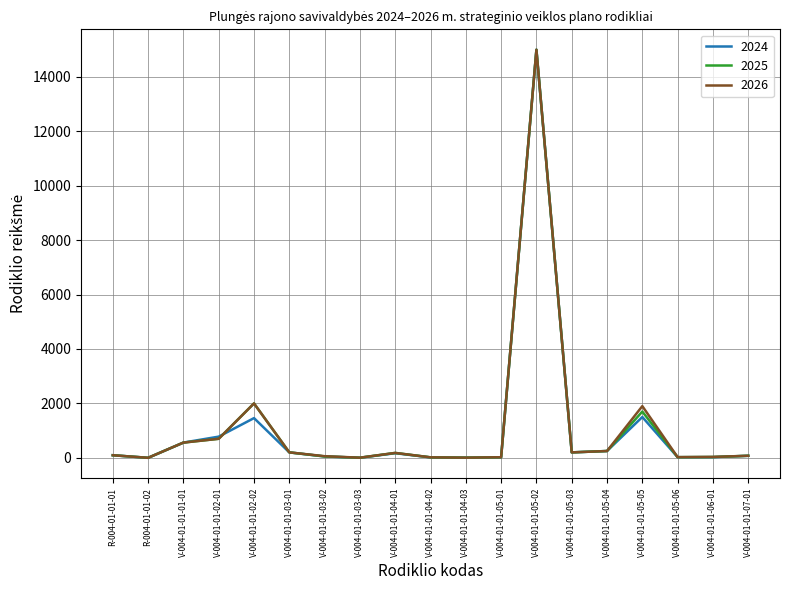

At which category is the sum across all series the highest?

V-004-01-01-05-02